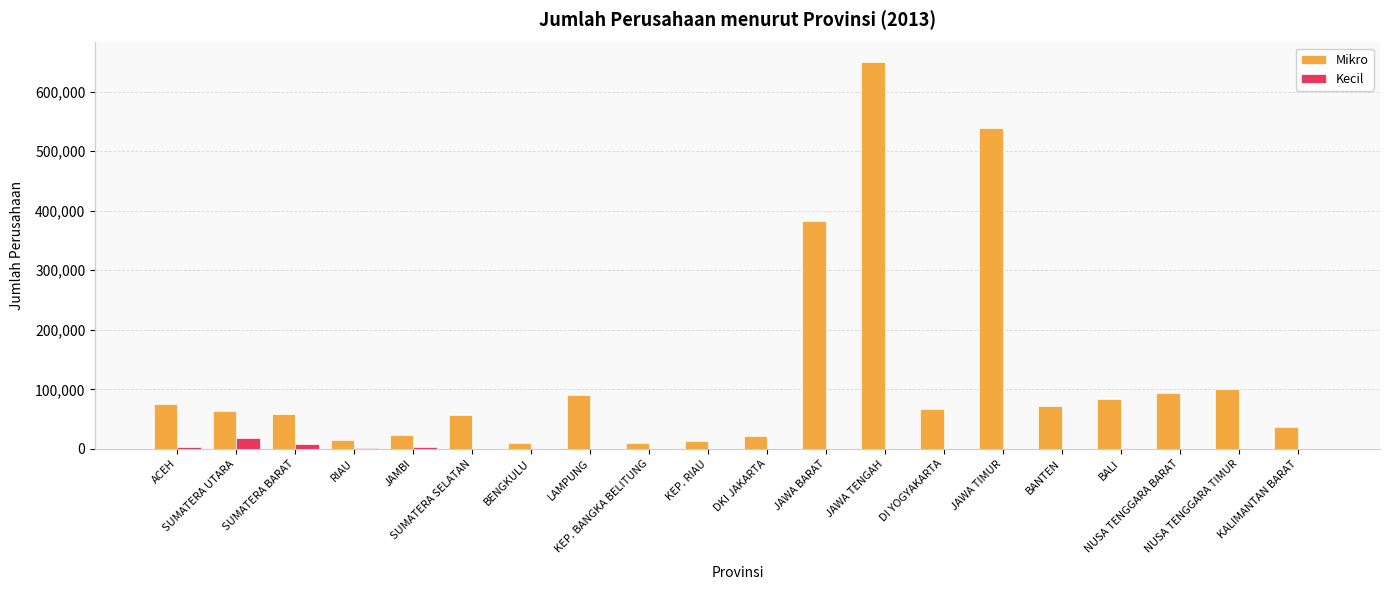

What is the spread (max minus min) of values at DKI JAKARTA?

20738